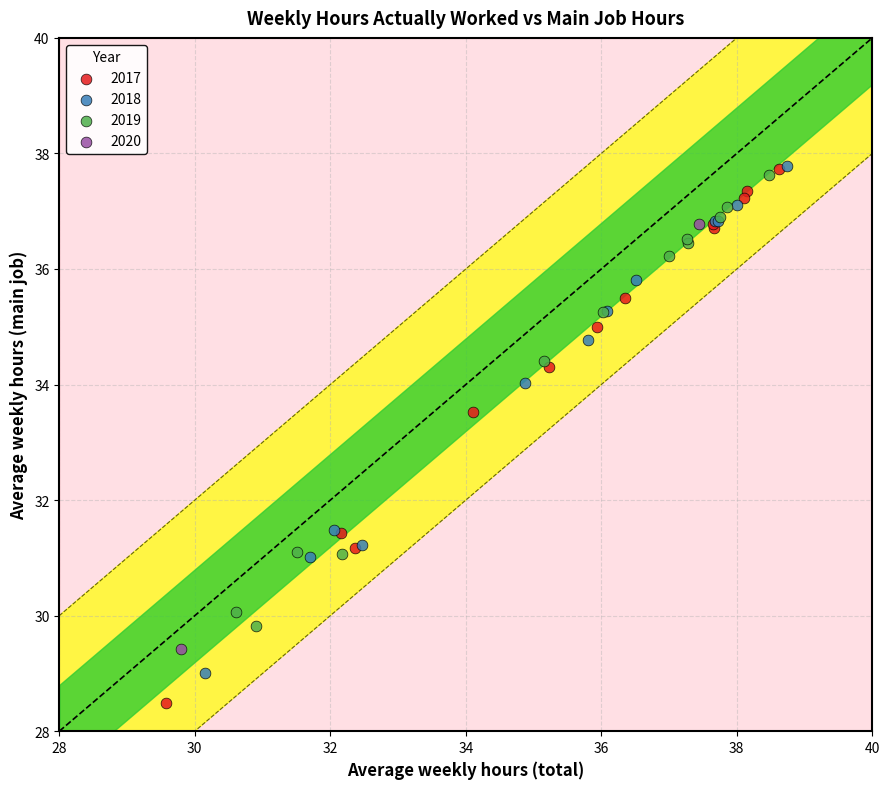

What are all the series names shown in the legend?

2017, 2018, 2019, 2020